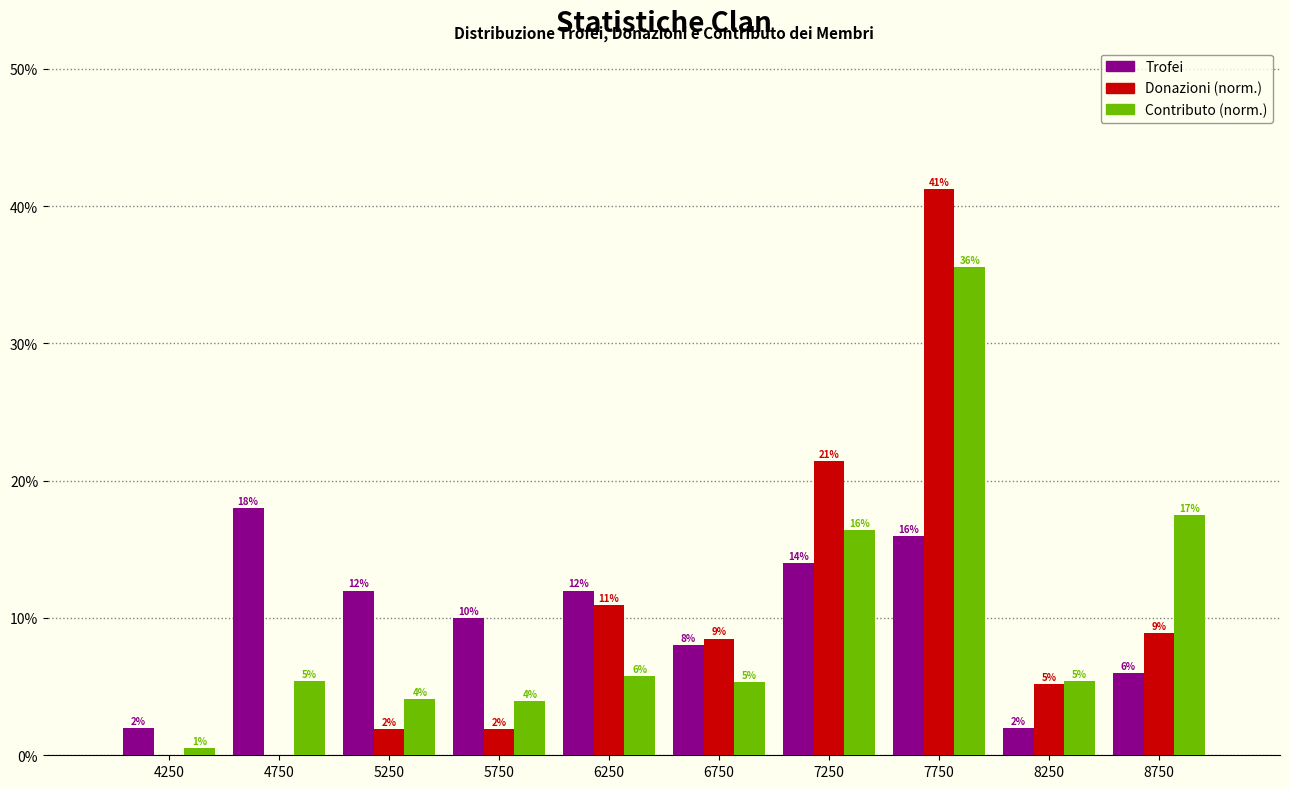

In the Donazioni (norm.) series, which range on the x-axis has the tallest bar?

7500 to 8000